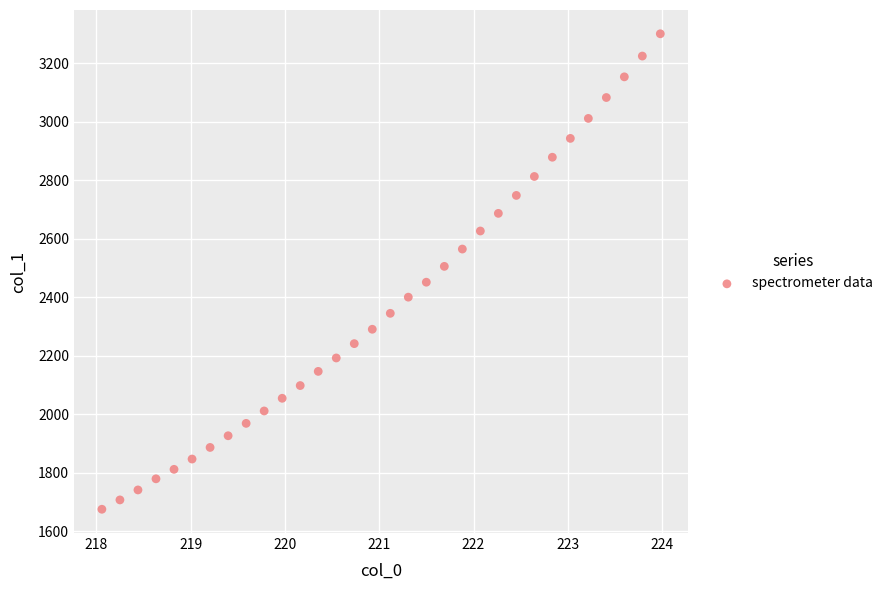

What is the range of X values (max minus min)?

5.9